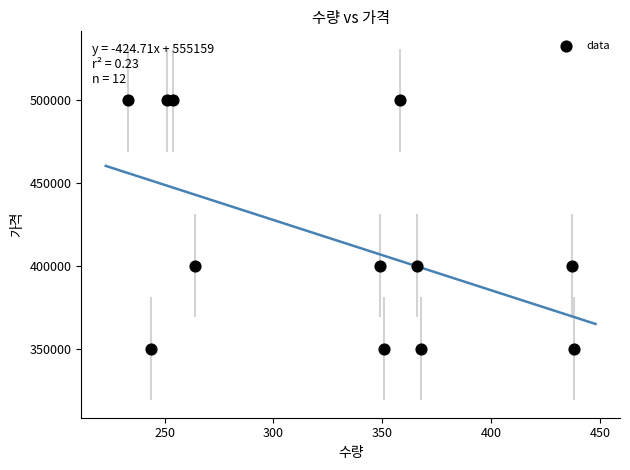

What is the average X value?

326